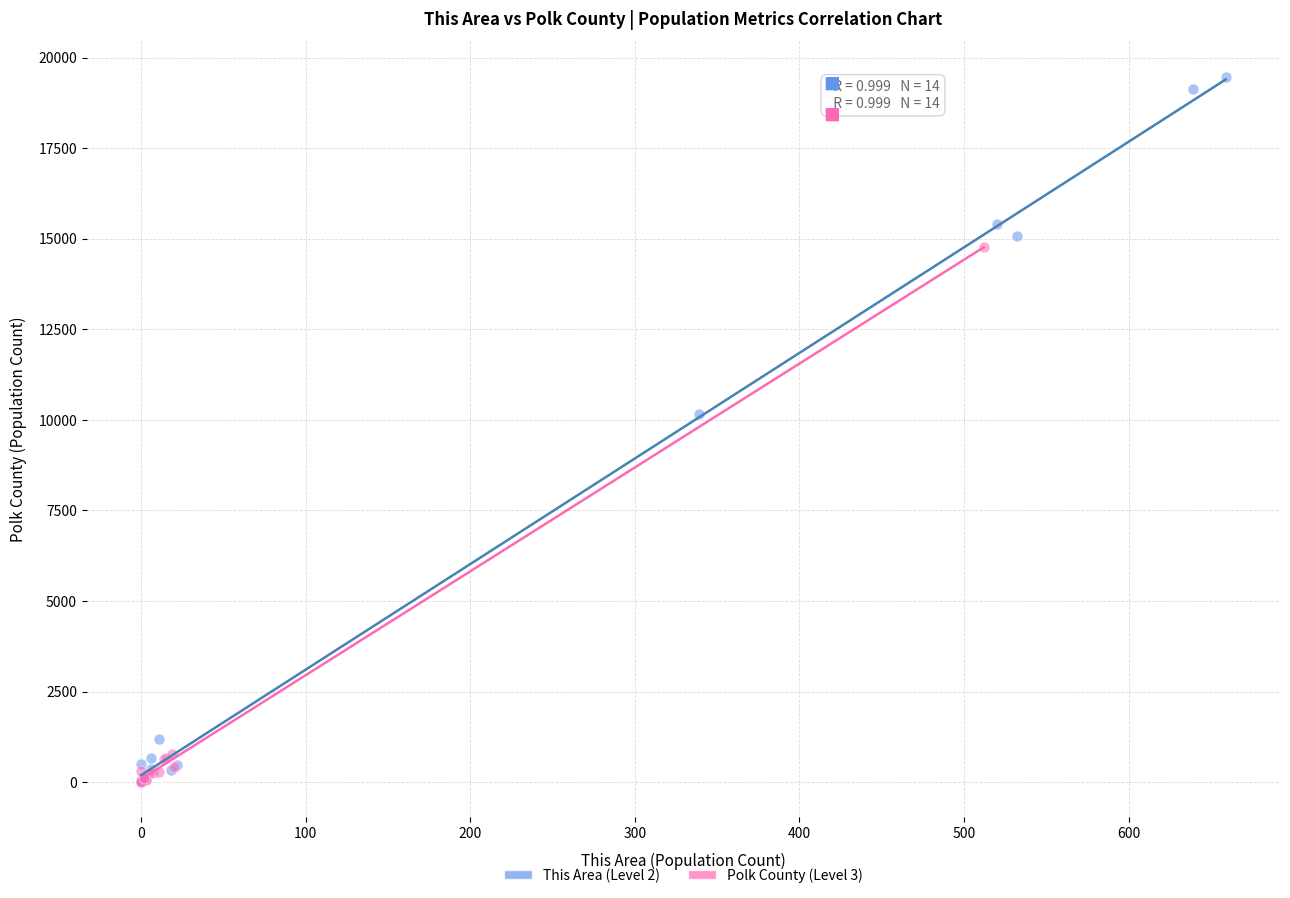

What are all the series names shown in the legend?

This Area (Level 2), Polk County (Level 3)